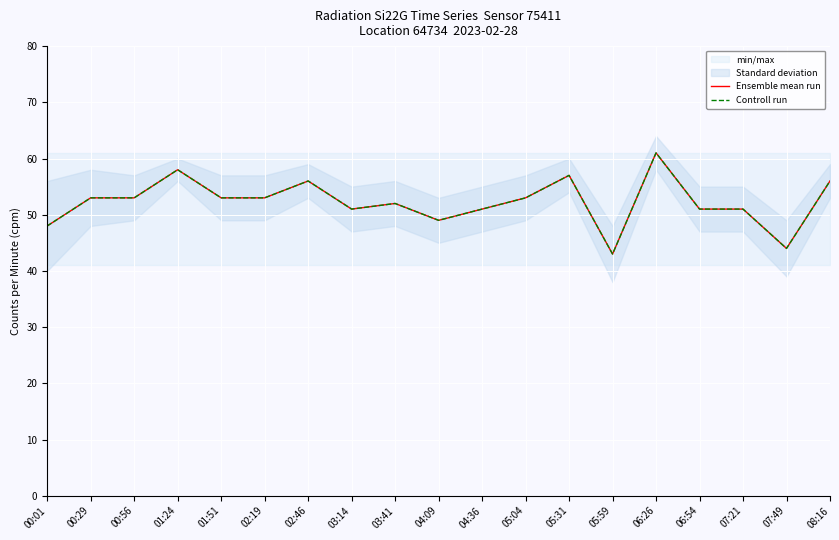

Between 00:29 and 06:54, which series saw the biggest shift?

Ensemble mean run